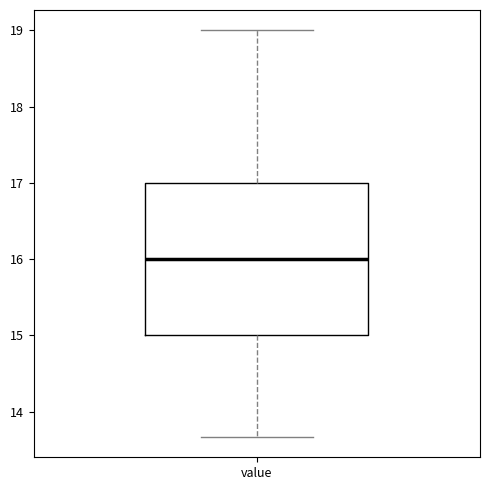

Read this box plot against the y-axis: the position of the median line, the range covered by the box, and the ends of both whiskers. The values are not printed on the chart, so give them approximately, as read against the axis.

median 16.0, box 15.0 to 17.0, whiskers 13.7 to 19.0